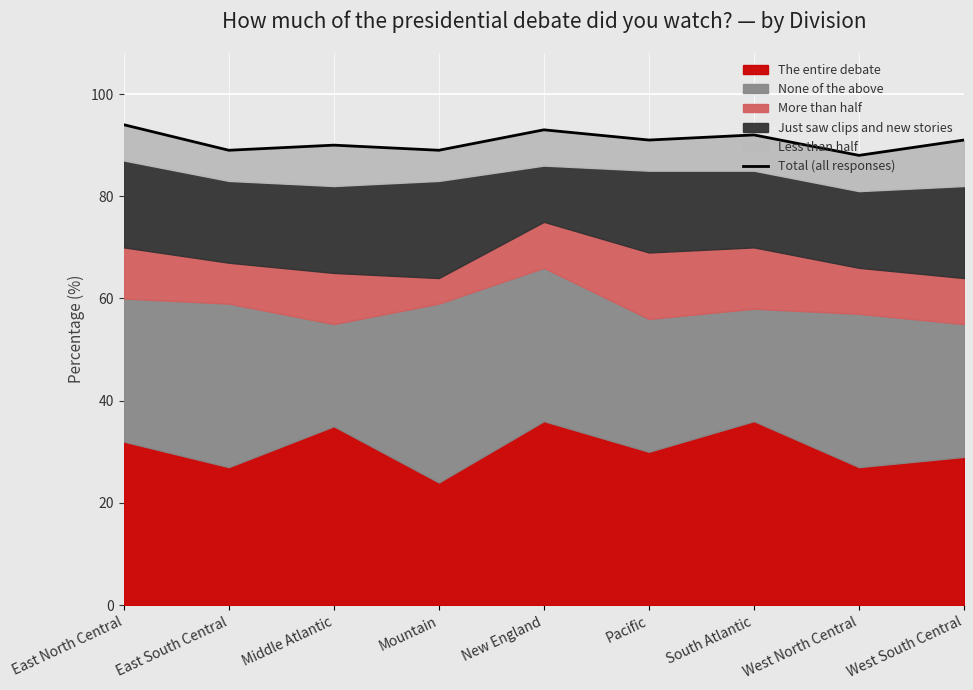

What is the approximate value at Pacific?

91